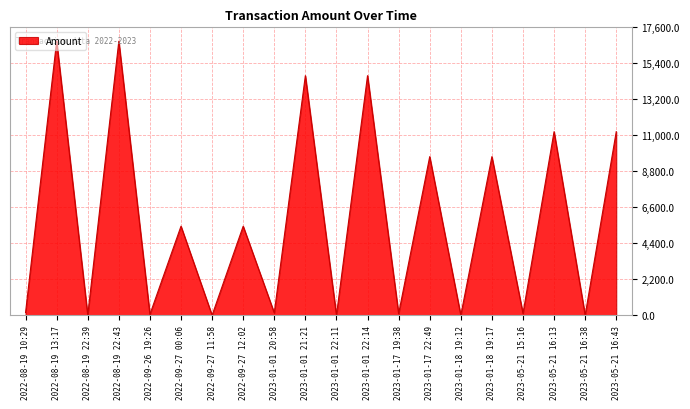

At which label is the value closest to 8375?

2023-01-18 19:17